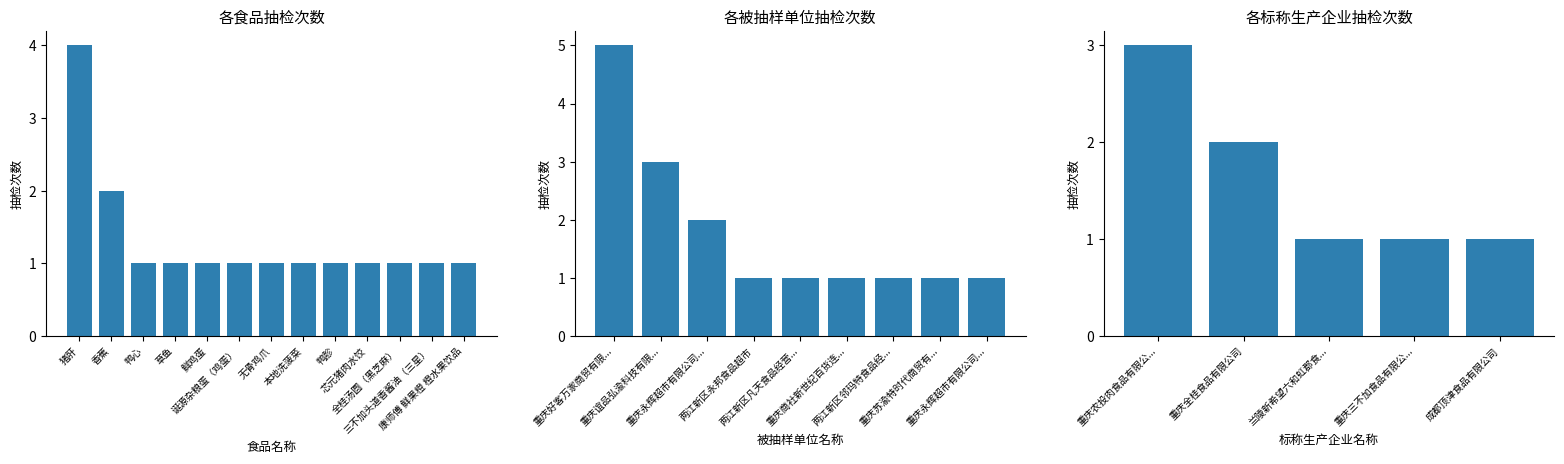

What is the total value across all series at 0?

9